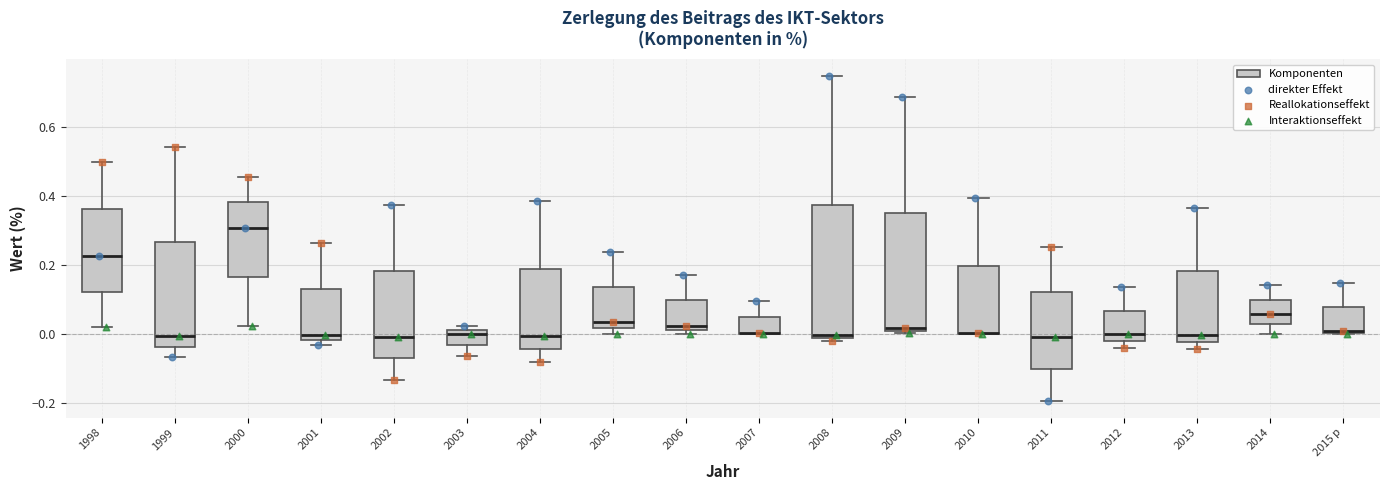

Where does the lower whisker of the box for 2003 end on the y-axis? The values are not printed on the chart, so give them approximately, as read against the axis.

-0.06